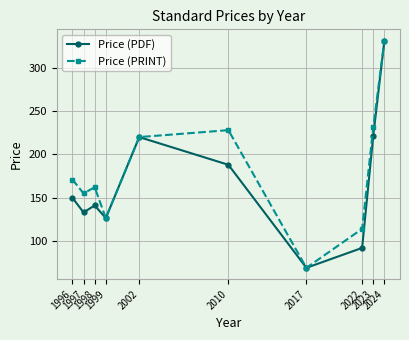

List the series in order of their overall mean, highest first.

Price (PRINT), Price (PDF)